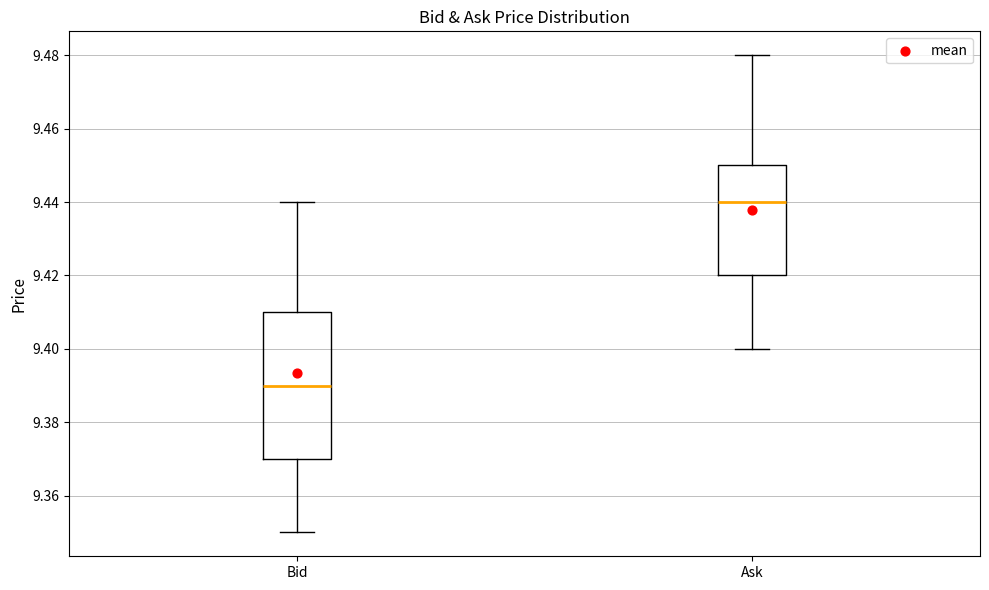

Which box's median line is the highest?

Ask